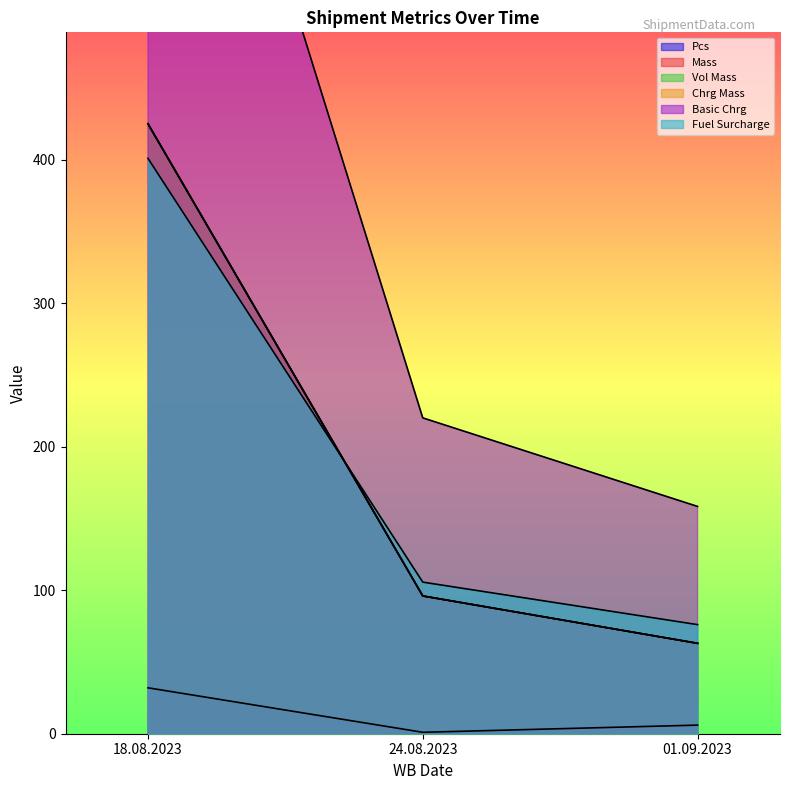

What is the spread (max minus min) of values at 24.08.2023?

219.1